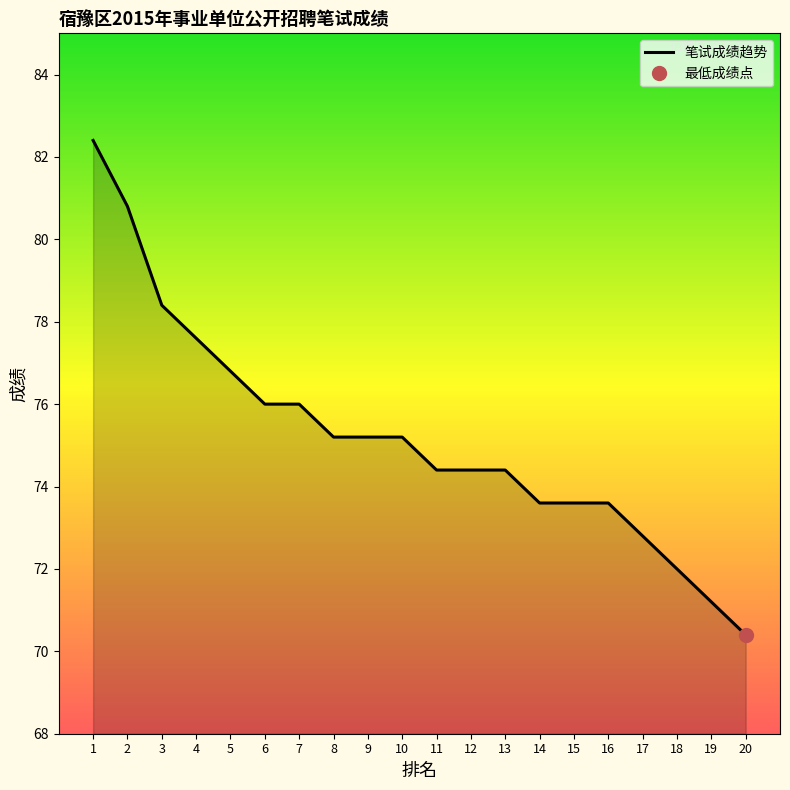

Reading right to left, extract all data points from this chart.

70.4	71.2	72.0	72.8	73.6	73.6	73.6	74.4	74.4	74.4	75.2	75.2	75.2	76.0	76.0	76.8	77.6	78.4	80.8	82.4